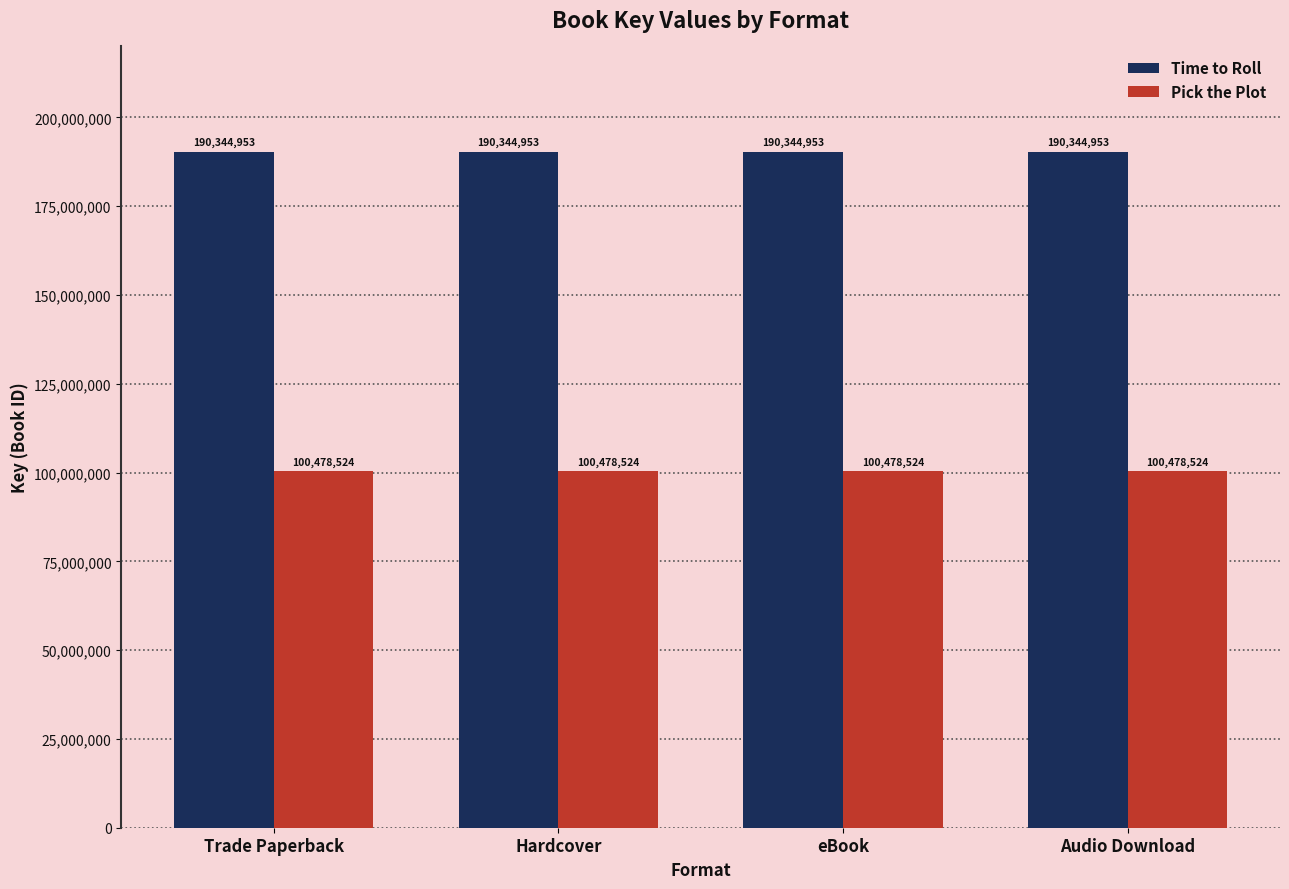

The Time to Roll series shows 259551018 at Hardcover. True or false?

False